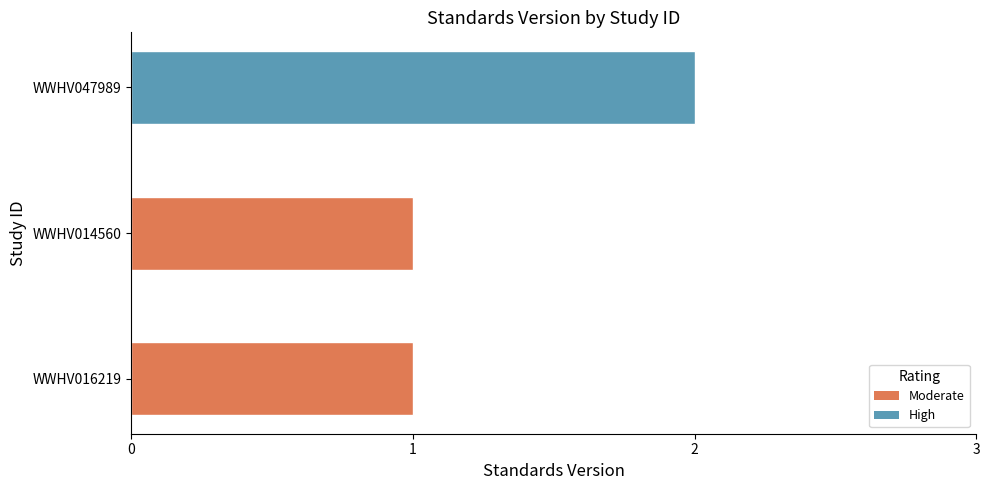

Approximately how many times larger is the value at WWHV014560 compared to WWHV047989?

0.5